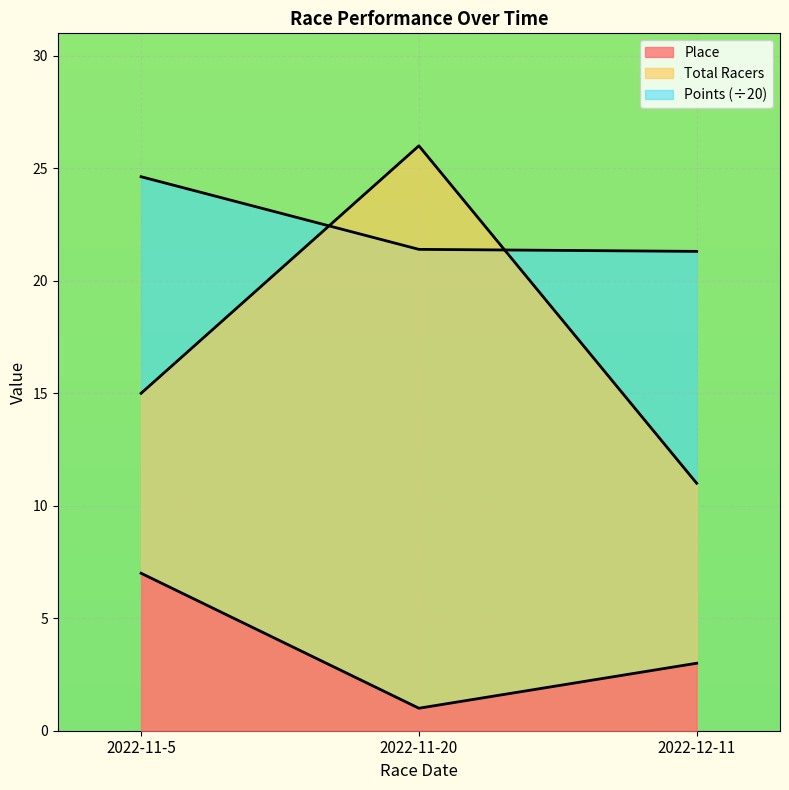

Reading left to right, what are all the values shown in this chart?

Place: 2022-11-5=7.0	2022-11-20=1.0	2022-12-11=3.0
Total Racers: 2022-11-5=15.0	2022-11-20=26.0	2022-12-11=11.0
Points: 2022-11-5=24.6	2022-11-20=21.4	2022-12-11=21.3